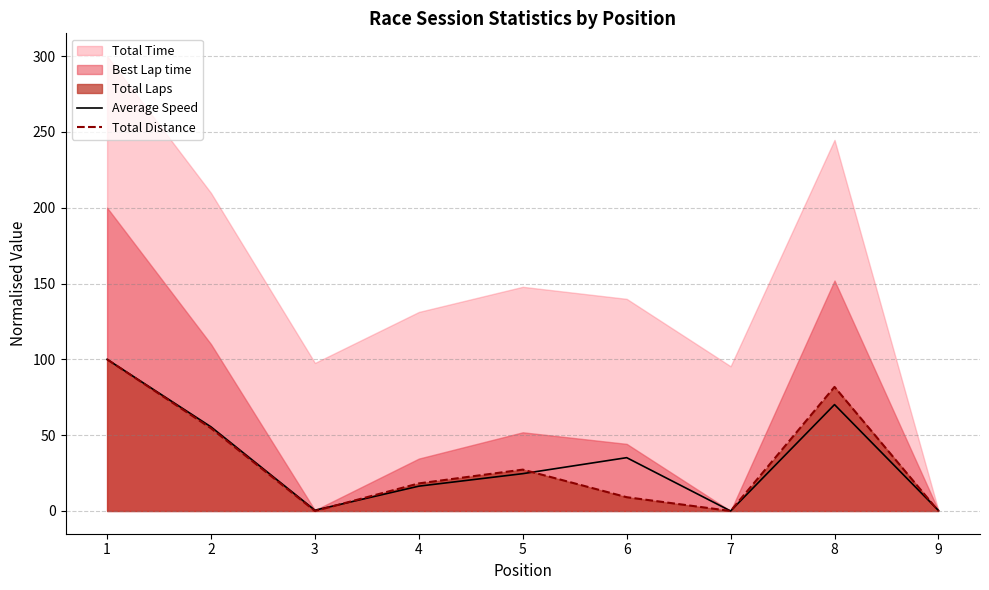

What is the difference between the Average Speed values at 9 and 1?

99.6